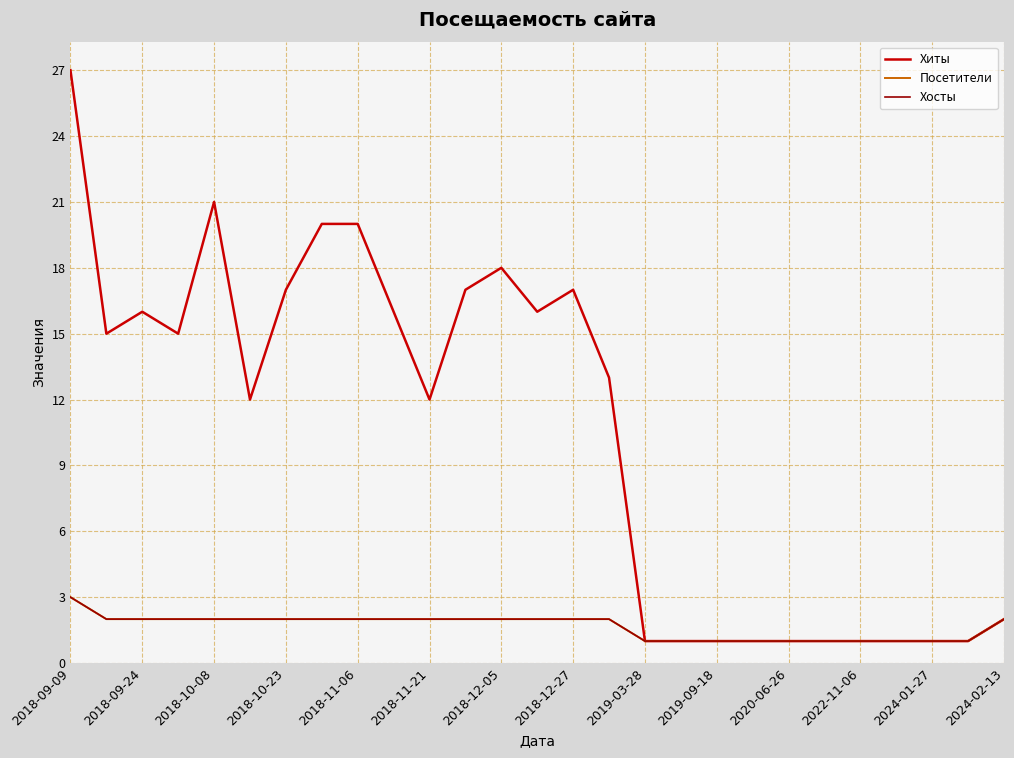

What is the value of the Посетители point at the 4th from the left?

2